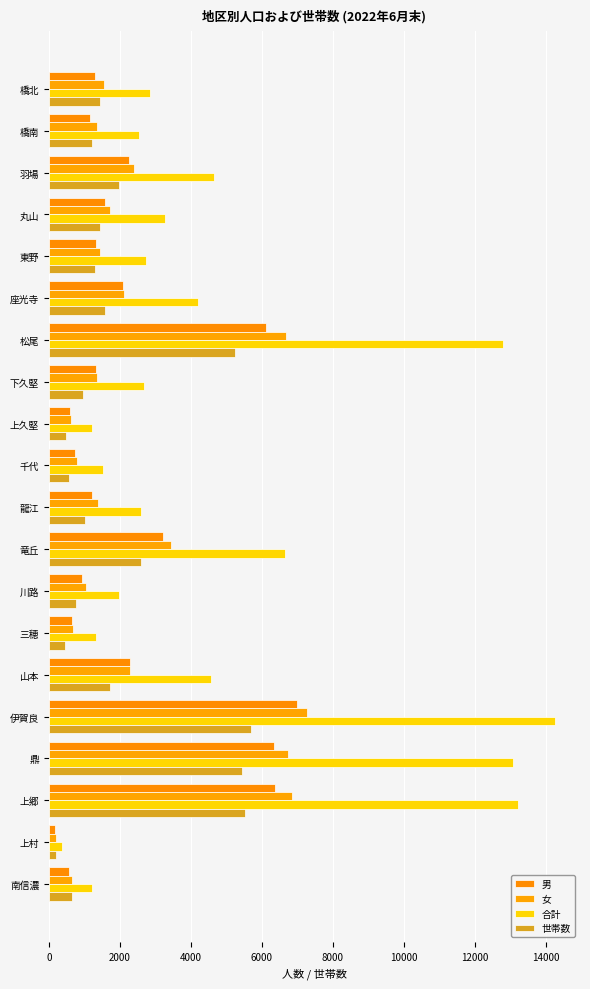

How many values in the 女 series are below 1550?

10